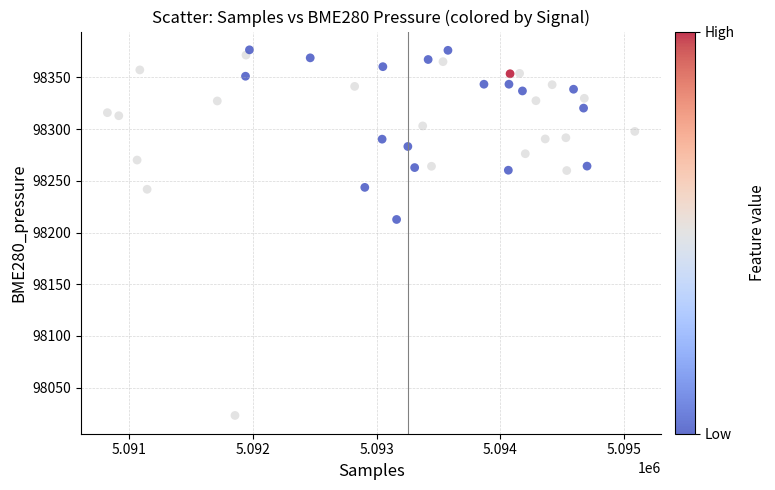

What is the range of X values (max minus min)?

4262.0